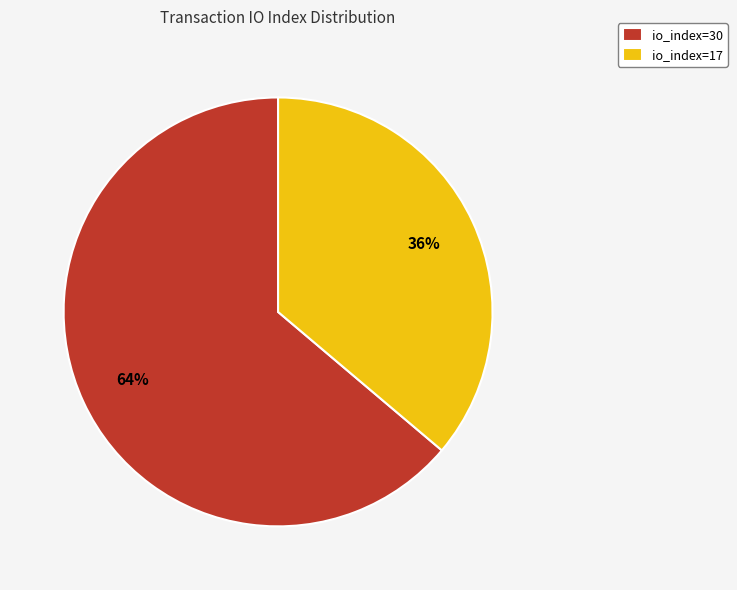

To the nearest percent, what is the difference between the largest and smallest slice percentages?

28%